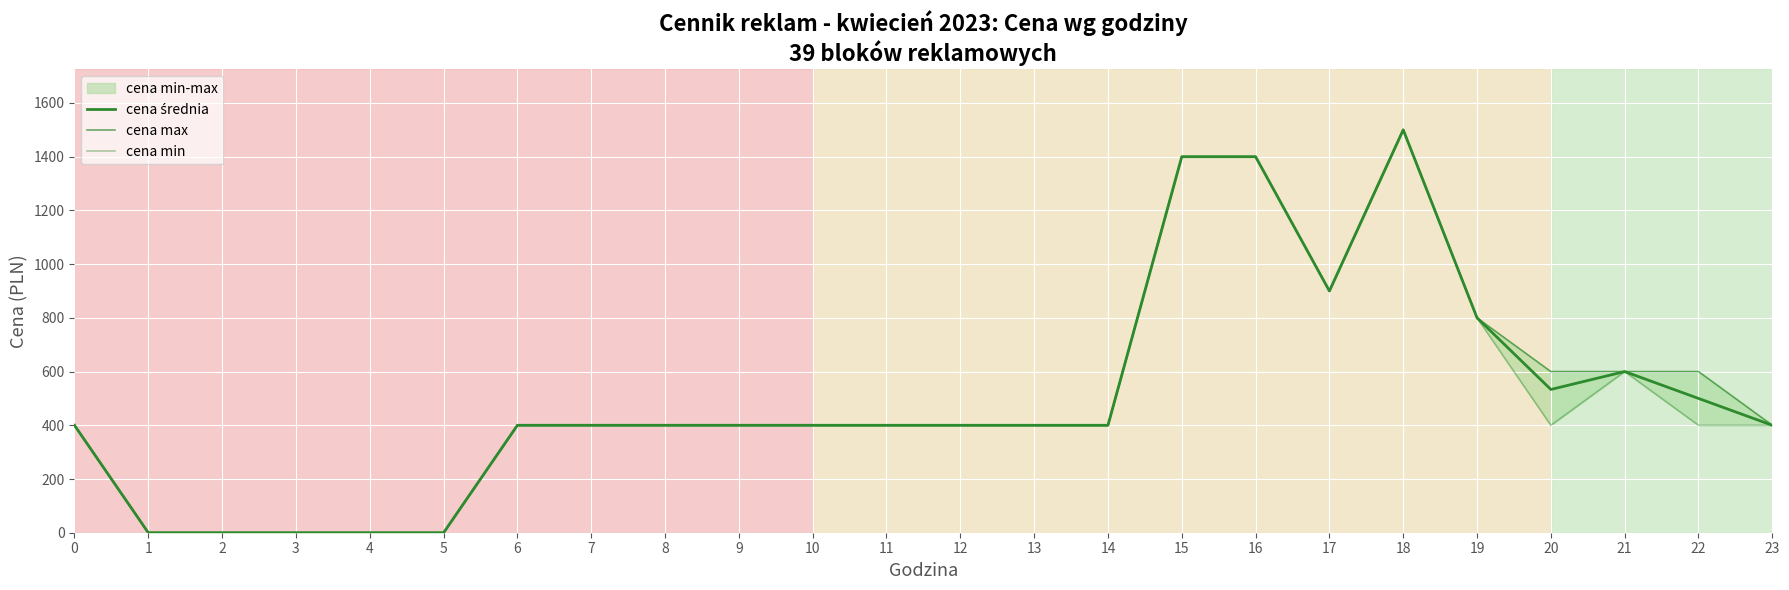

Where is cena min nearest to the value 750?

19